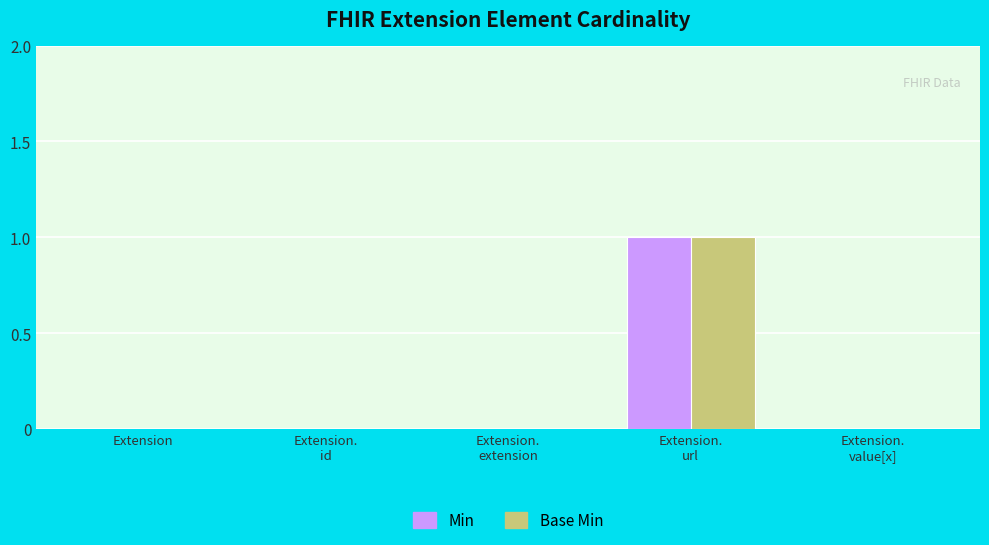

How many Base Min values are between 0 and 1?

5